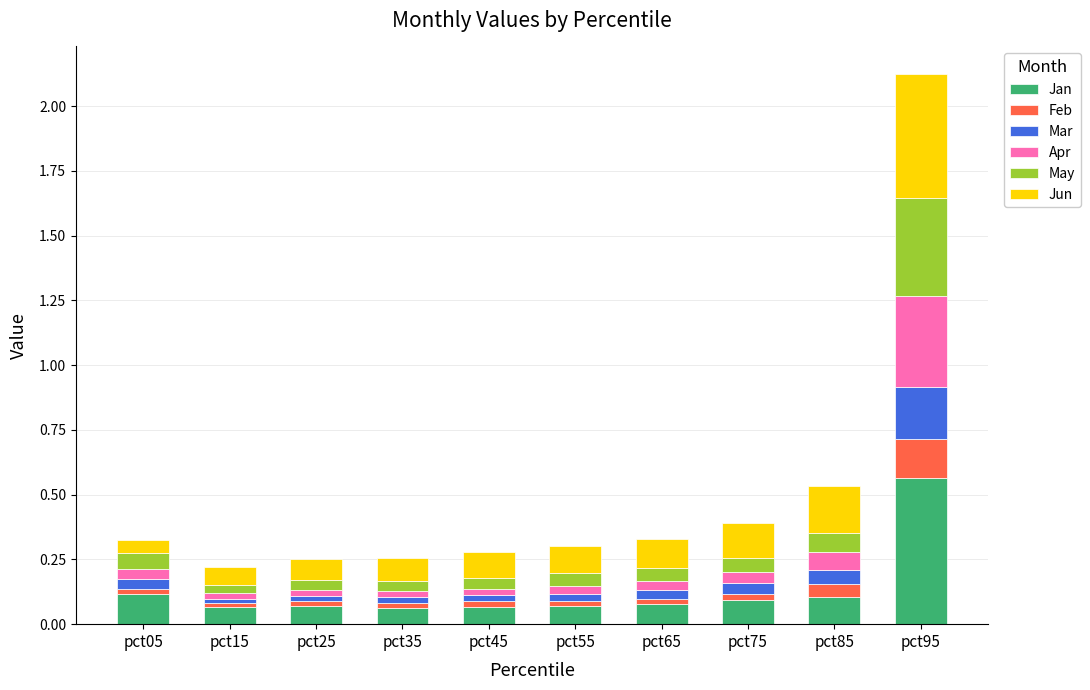

What is the sum of all Jan values?

1.3